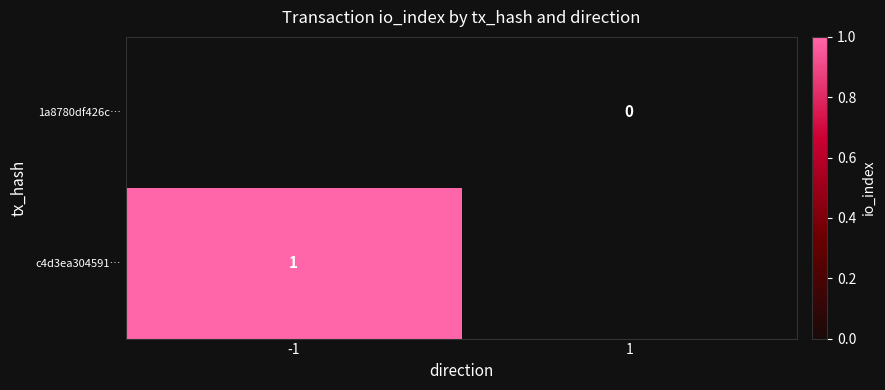

True or false: c4d3ea304591… has a value of 2 at -1.

False